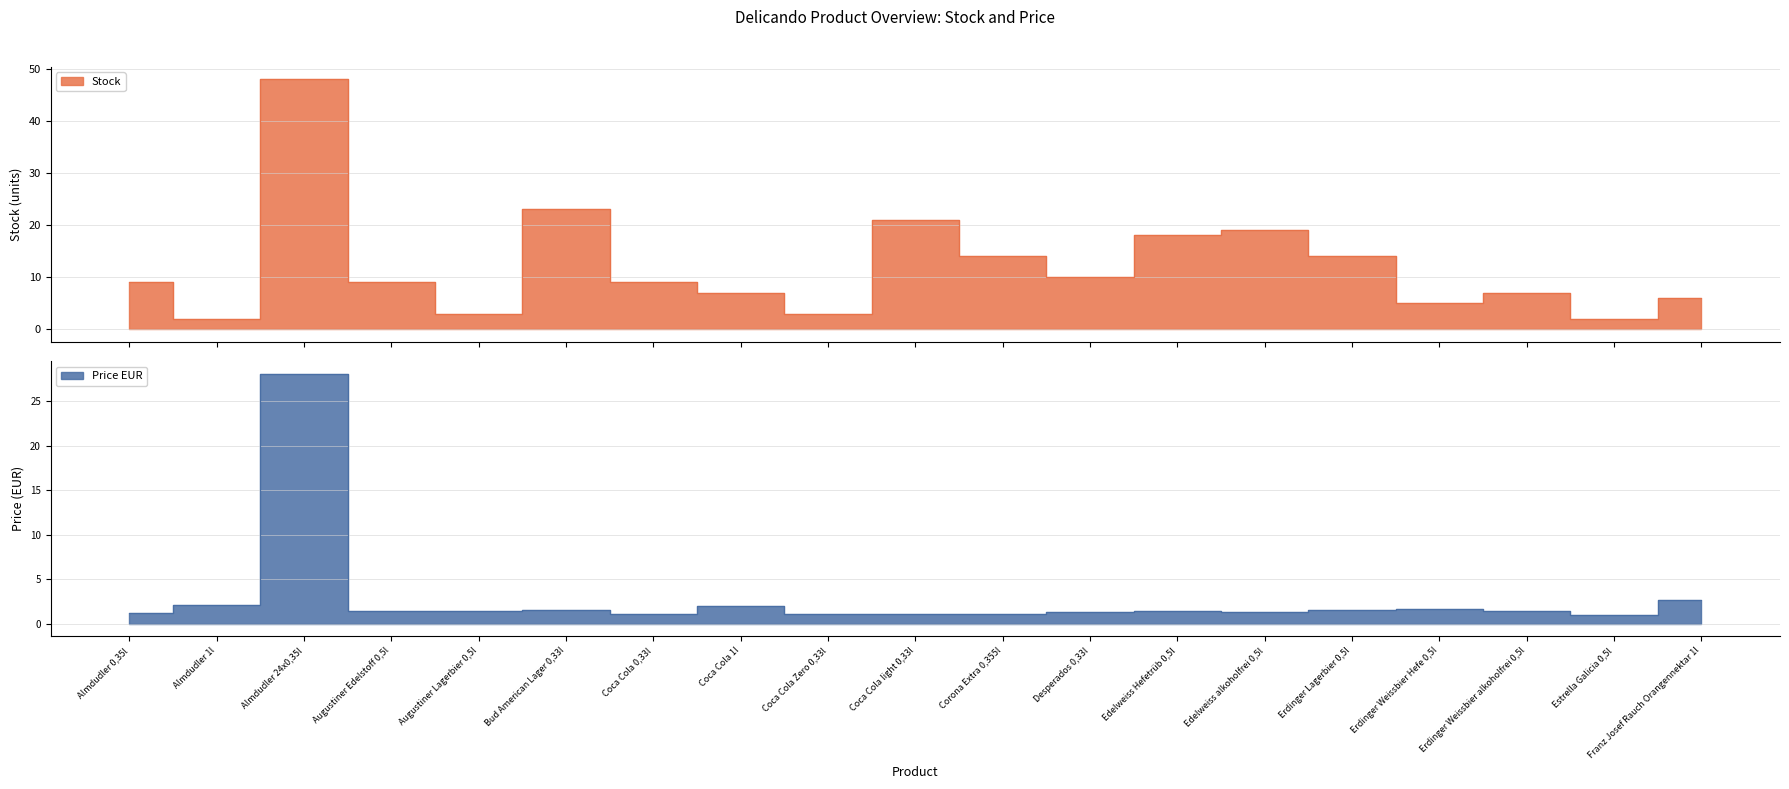

What are all the series names shown in the legend?

Stock, Price EUR